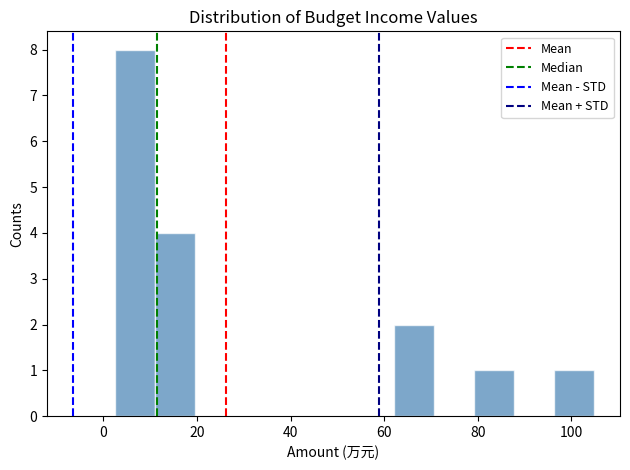

Reading left to right, list every bar in this chart as the range it spans on the x-axis followed by its height. Neither the bar edges nor the heights are printed on the chart, so give them approximately, as read against the axes.

2 to 10: 8
10 to 20: 4
20 to 28: 0
28 to 36: 0
36 to 46: 0
46 to 54: 0
54 to 62: 0
62 to 70: 2
70 to 80: 0
80 to 88: 1
88 to 96: 0
96 to 104: 1